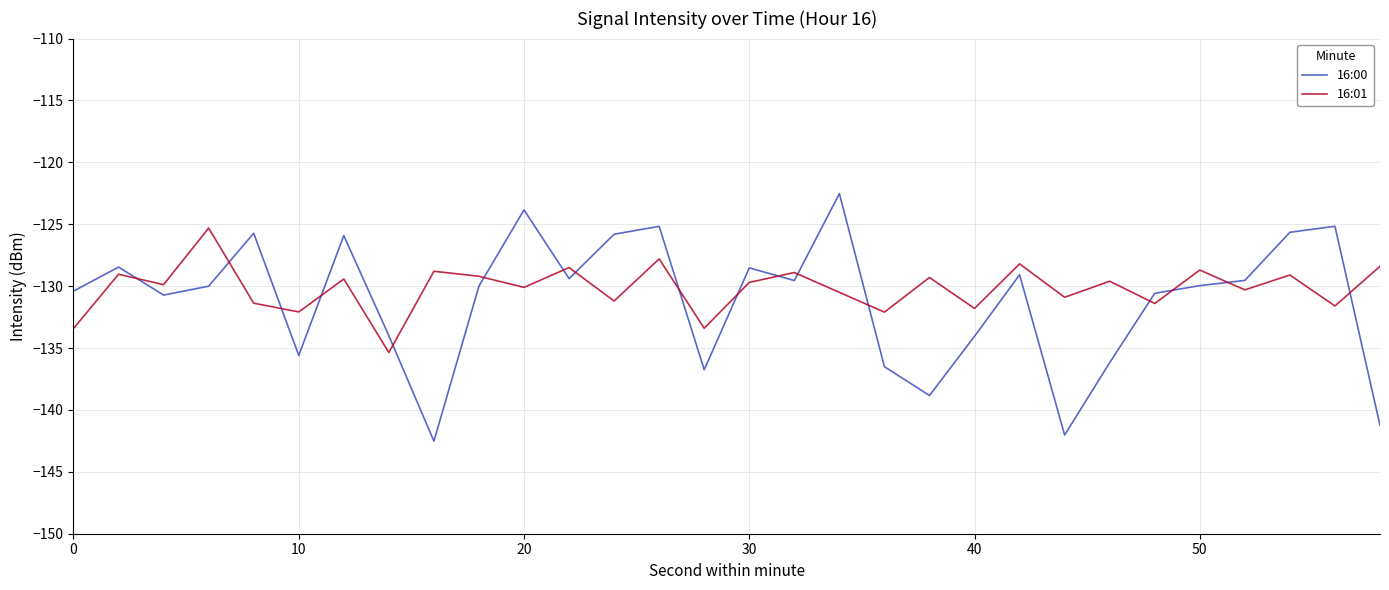

What is the maximum value for 16:00?

-122.5